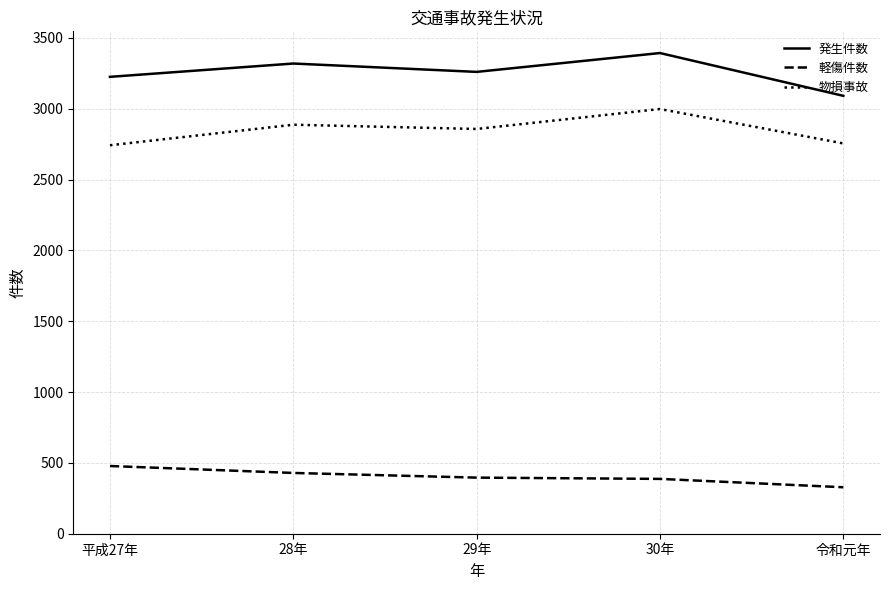

At 29年, list the series in order from largest to smallest.

発生件数, 物損事故, 軽傷件数